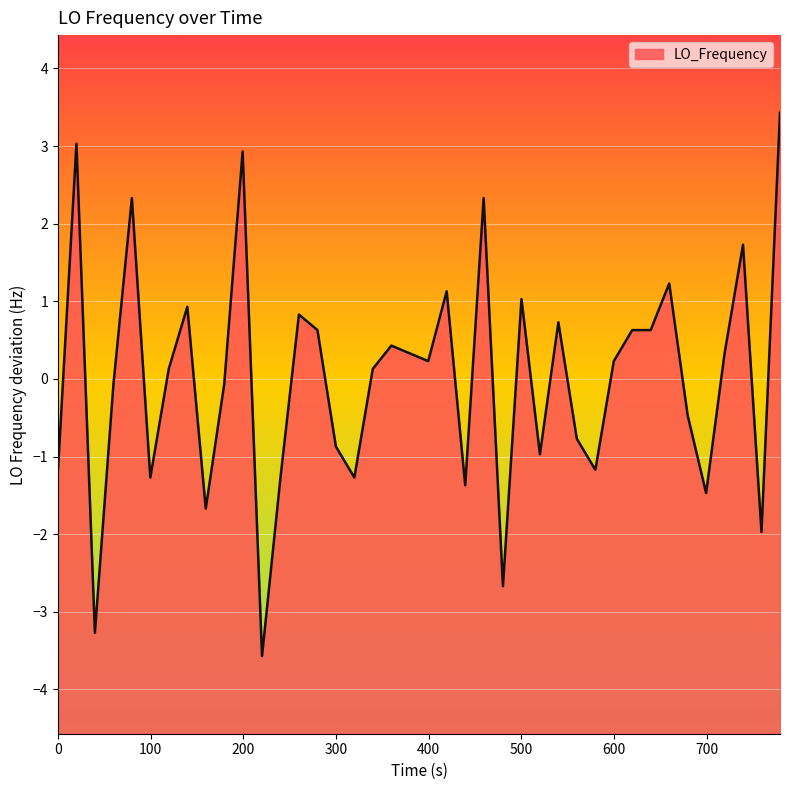

How many values are below zero?

18